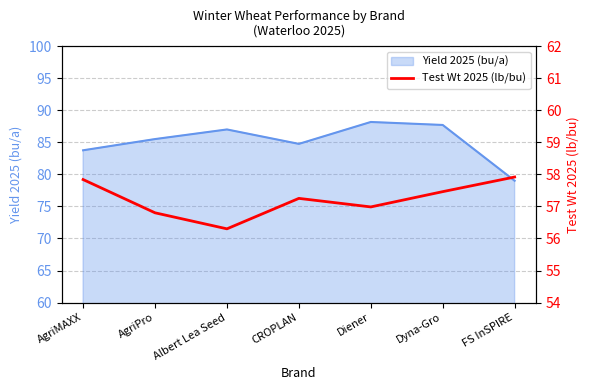

The value at Albert Lea Seed is 56.3. True or false?

True